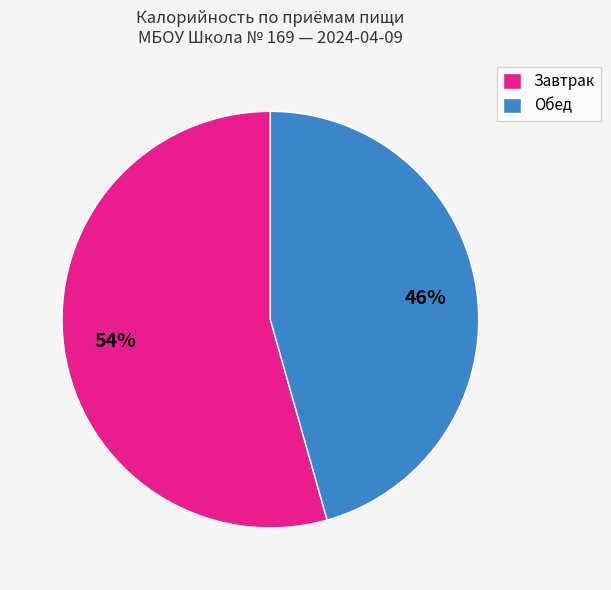

The Обед slice represents 46% of the pie. True or false?

True